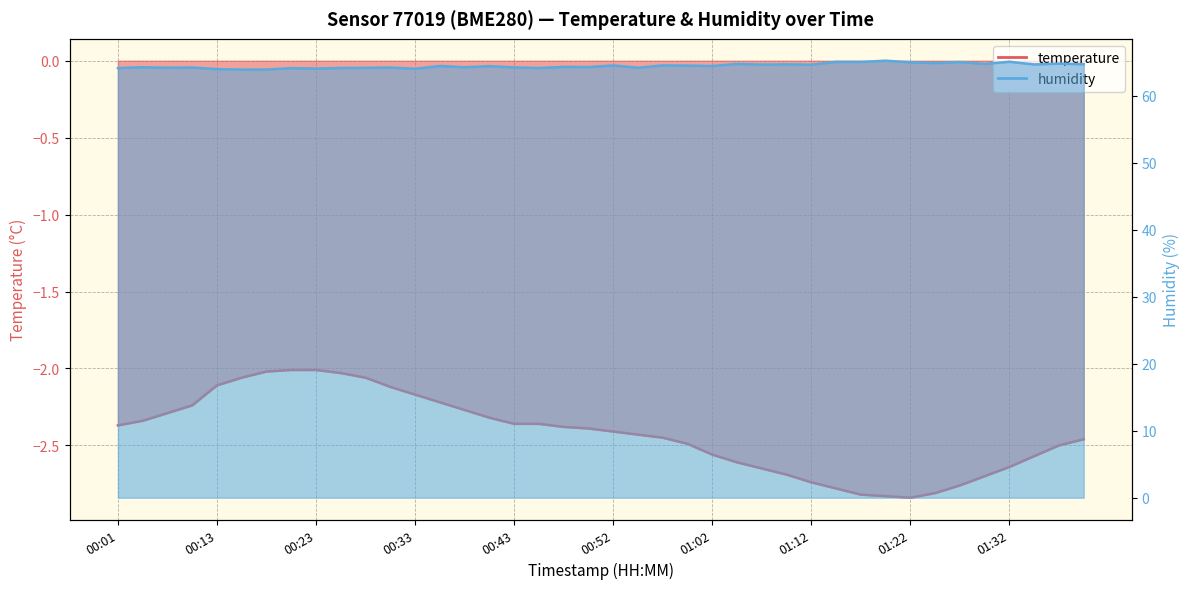

What is the label of the 11th point from the left?

00:28